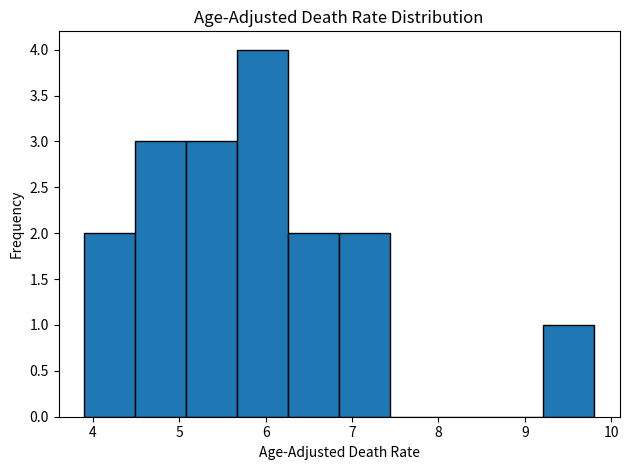

Reading left to right, transcribe this chart: for each bar, give the range it covers on the x-axis and its height. Neither the bar edges nor the heights are printed on the chart, so give them approximately, as read against the axes.

3.90 to 4.49: 2
4.49 to 5.08: 3
5.08 to 5.67: 3
5.67 to 6.26: 4
6.26 to 6.85: 2
6.85 to 7.44: 2
7.44 to 8.03: 0
8.03 to 8.62: 0
8.62 to 9.21: 0
9.21 to 9.80: 1